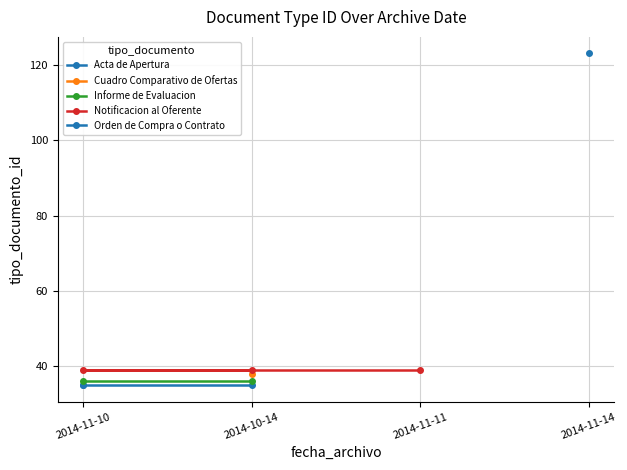

What is the difference between the maximum and minimum values?

88